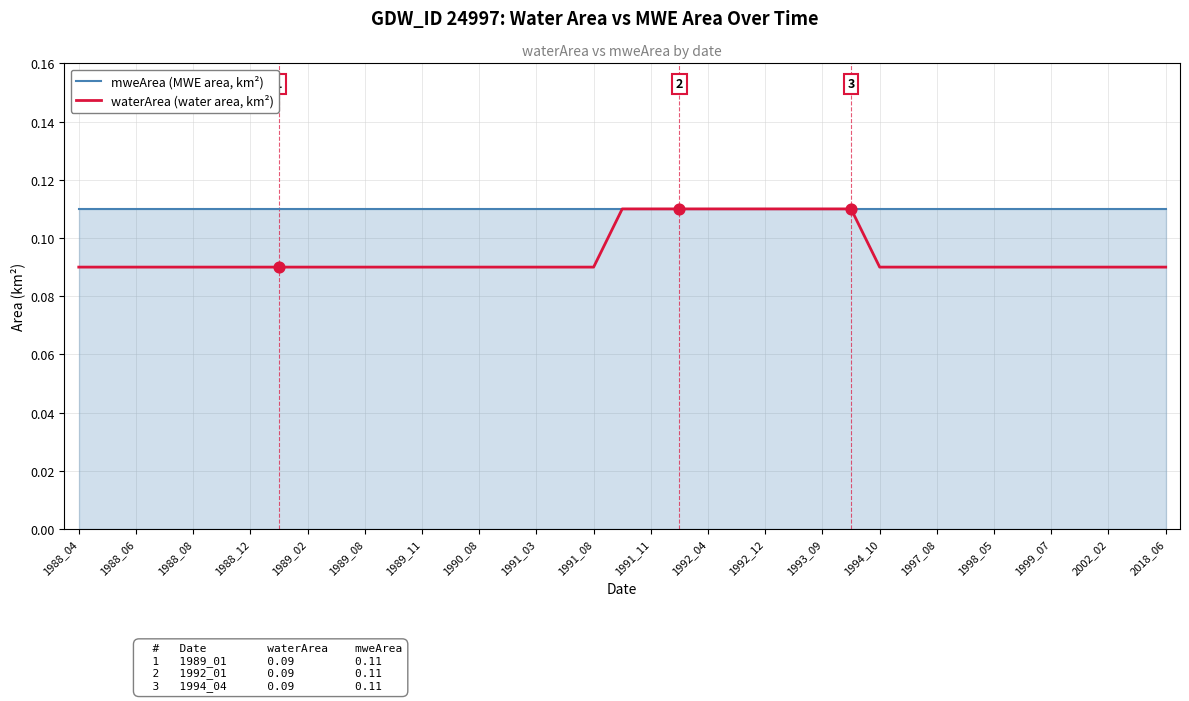

Which series has the widest spread of values?

waterArea (water area, km²)